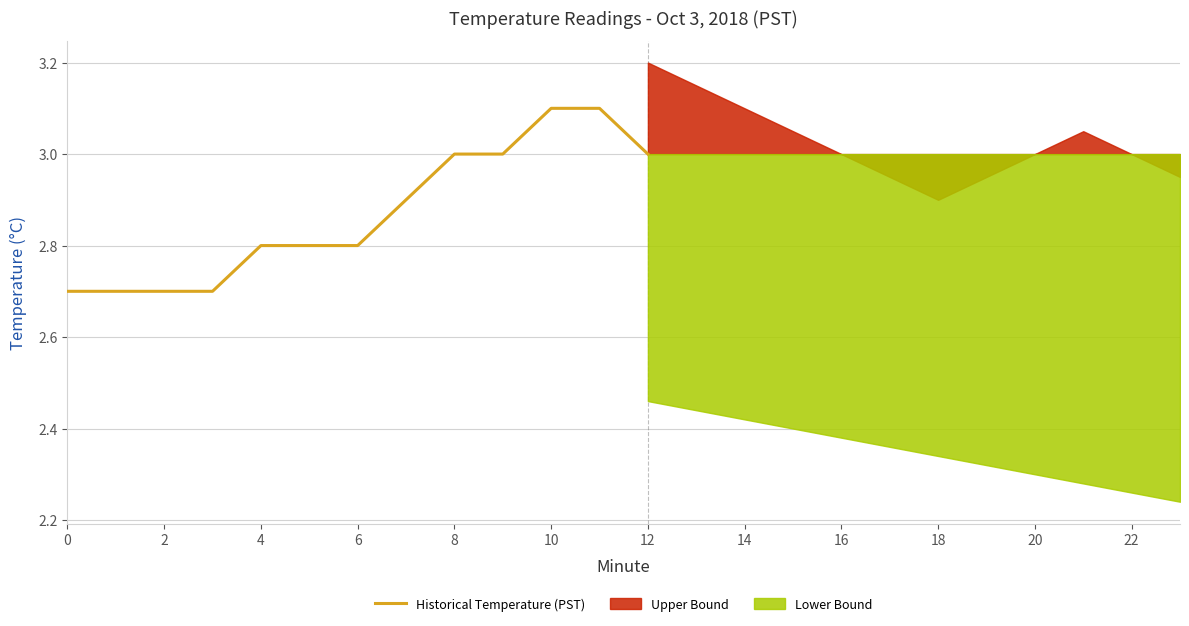

True or false: the data has more than 1 interior local peaks.

False